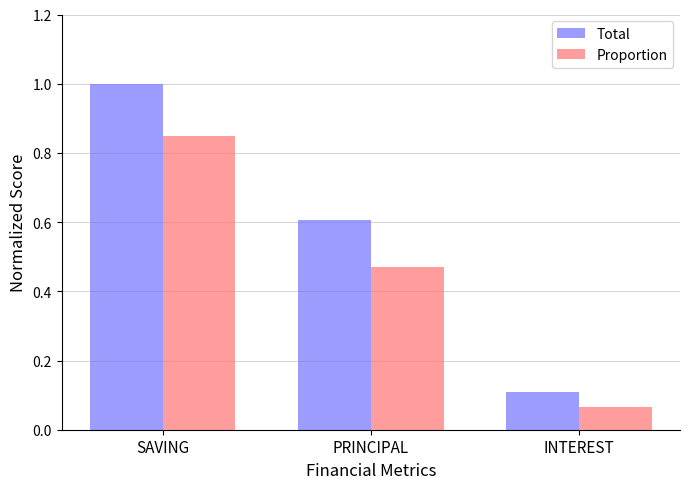

Is the value of Proportion at INTEREST greater than the value of Total at SAVING?

No